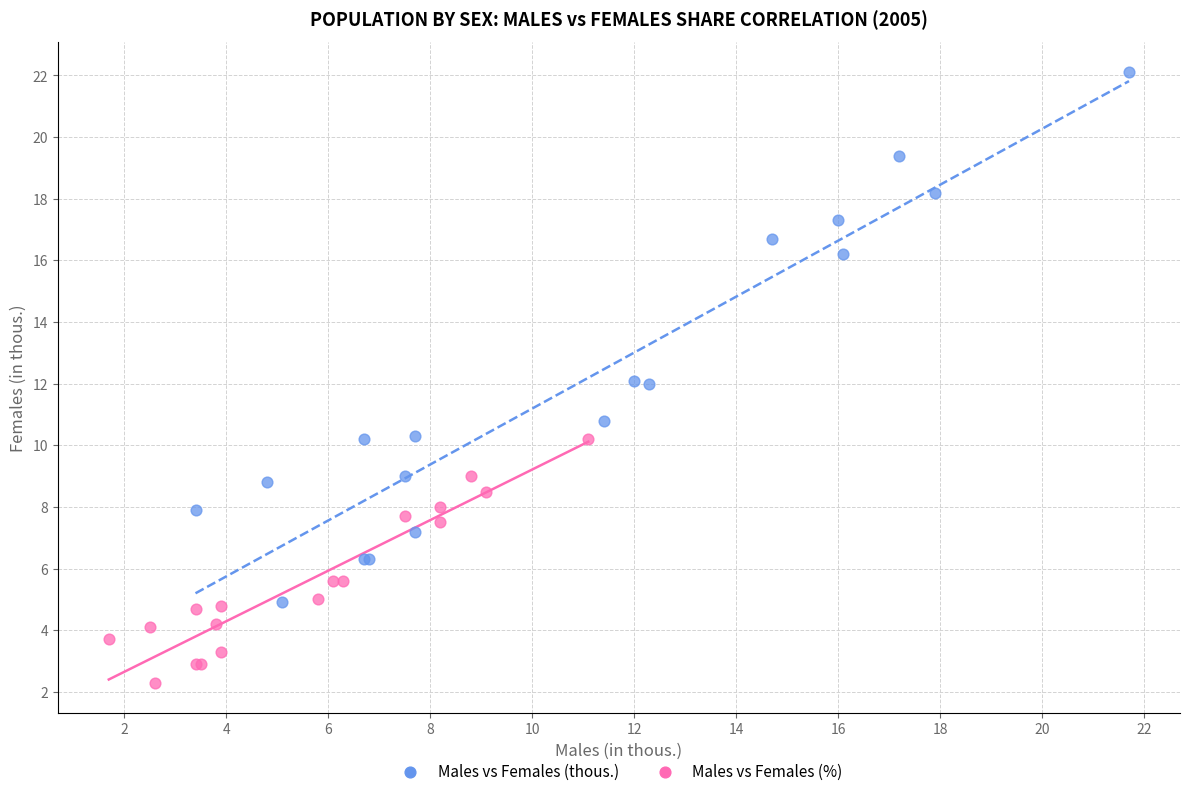

Which series reaches the minimum Y coordinate?

Males vs Females (%)